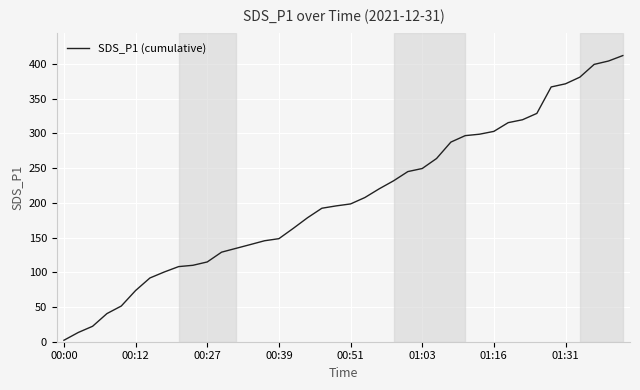

What is the greatest value displayed?

412.2